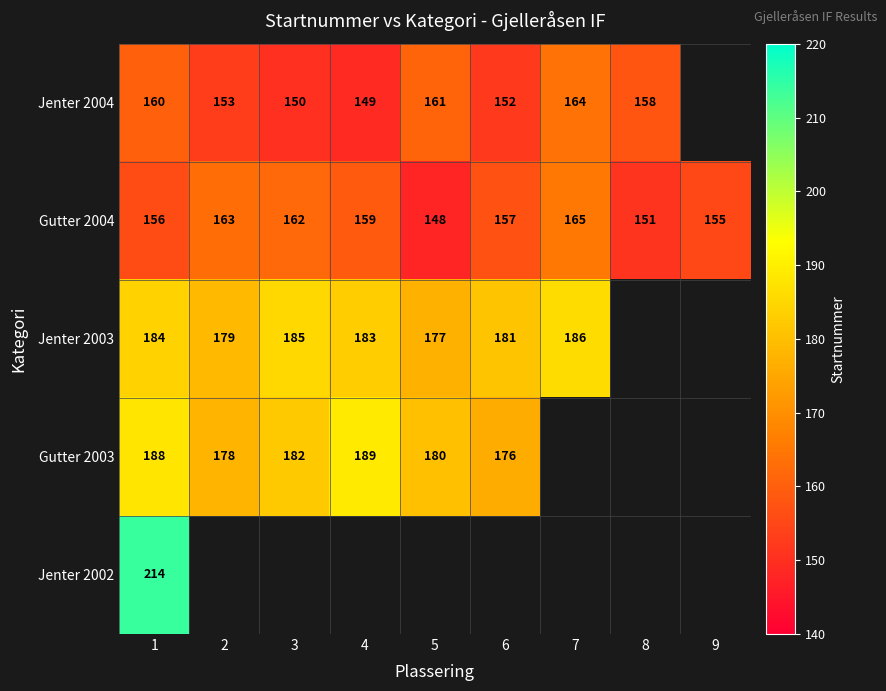

Rank the categories by Gutter 2004 value from highest to lowest.

7, 2, 3, 4, 6, 1, 9, 8, 5